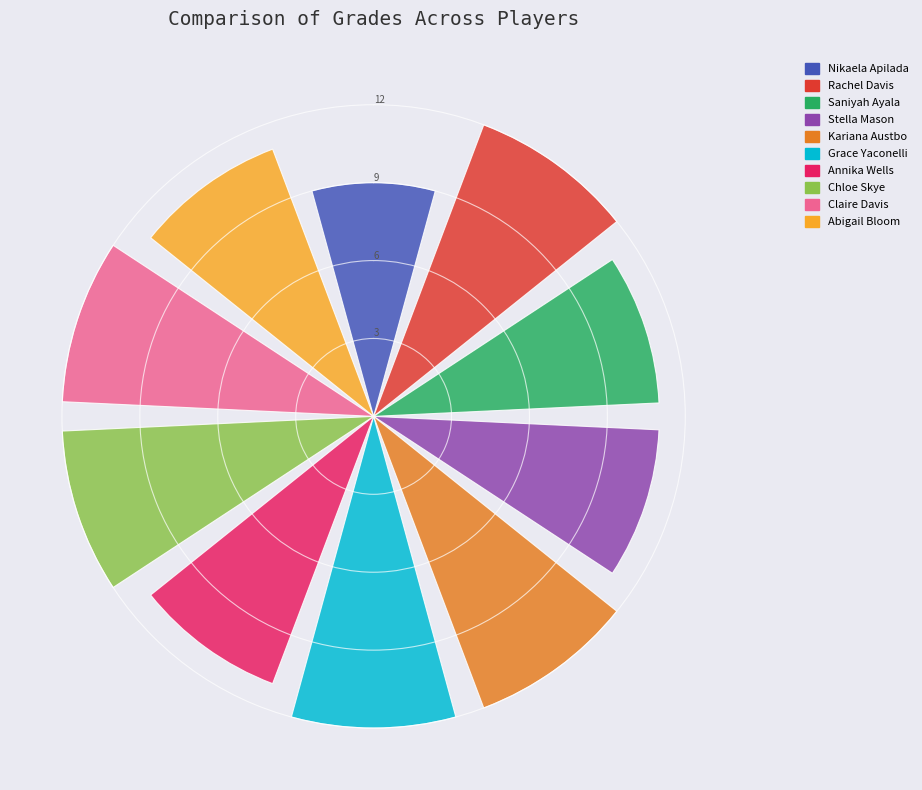

What is the sum of all values?

113